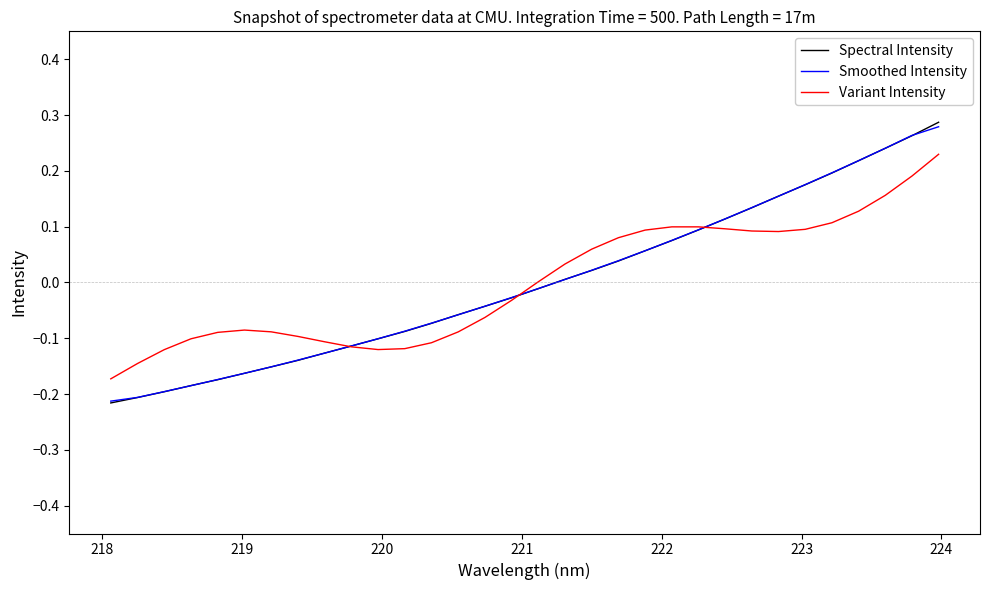

What are all the series names shown in the legend?

Spectral Intensity, Smoothed Intensity, Variant Intensity